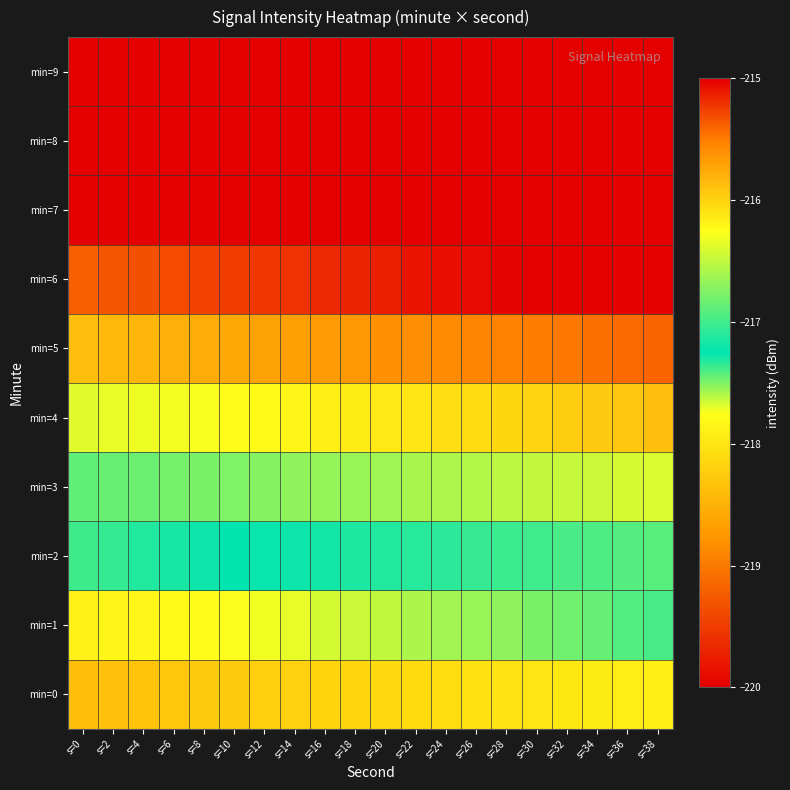

At which category is the sum across all series the highest?

s=38